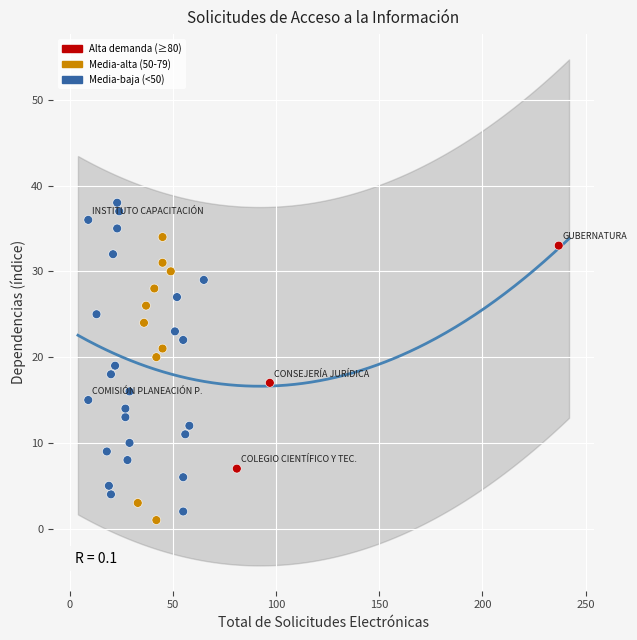

What is the range of X values (max minus min)?

228